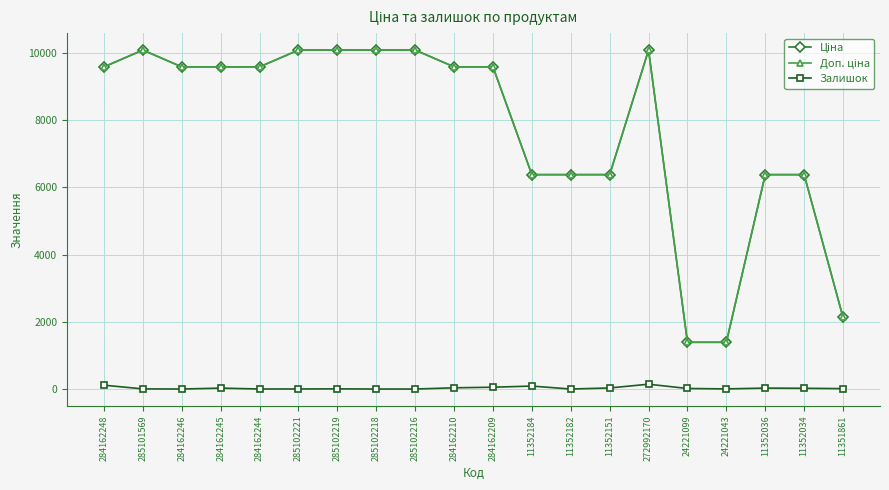

What is the maximum value shown in the chart?

10085.8